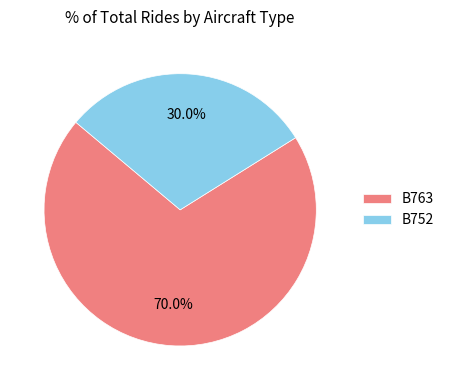

The B752 slice represents 30% of the pie. True or false?

True